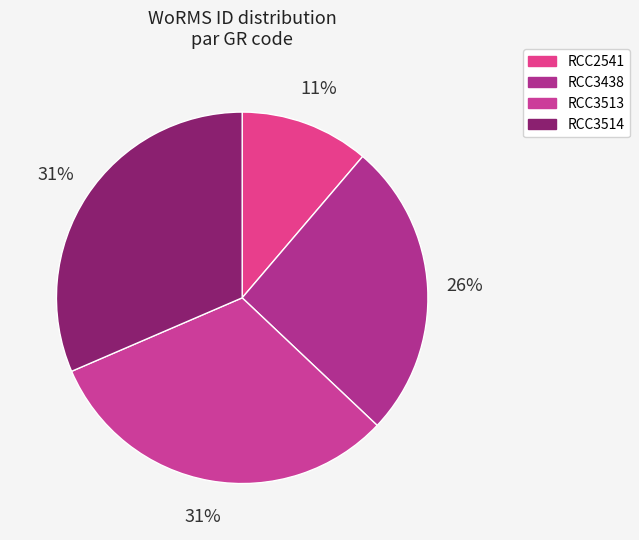

Is the sum of RCC3514 and RCC3438 greater than half?

Yes